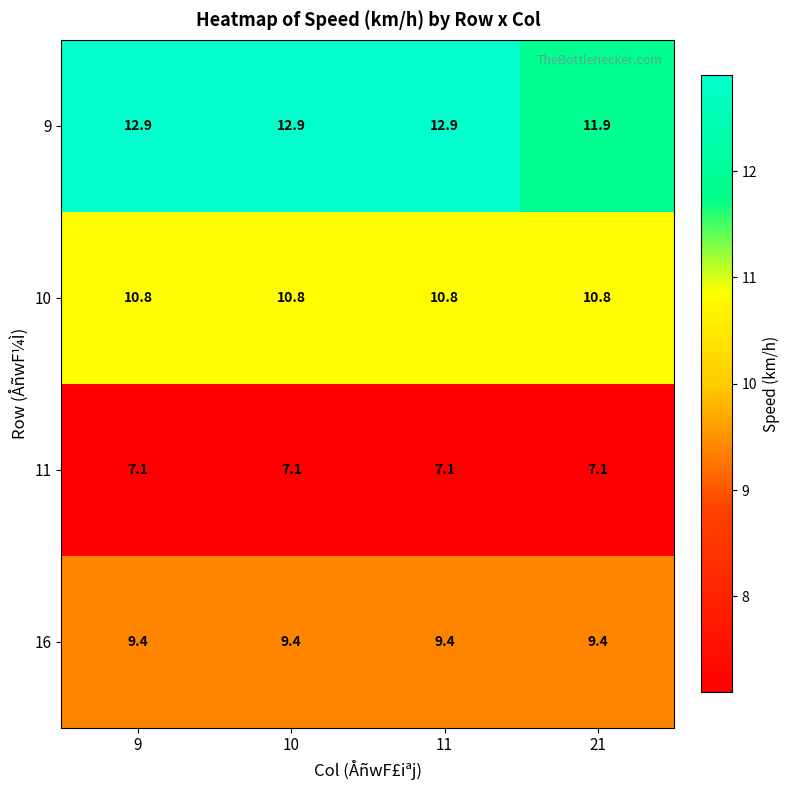

What is the sum of the 10 values at 10 and 9?

21.6